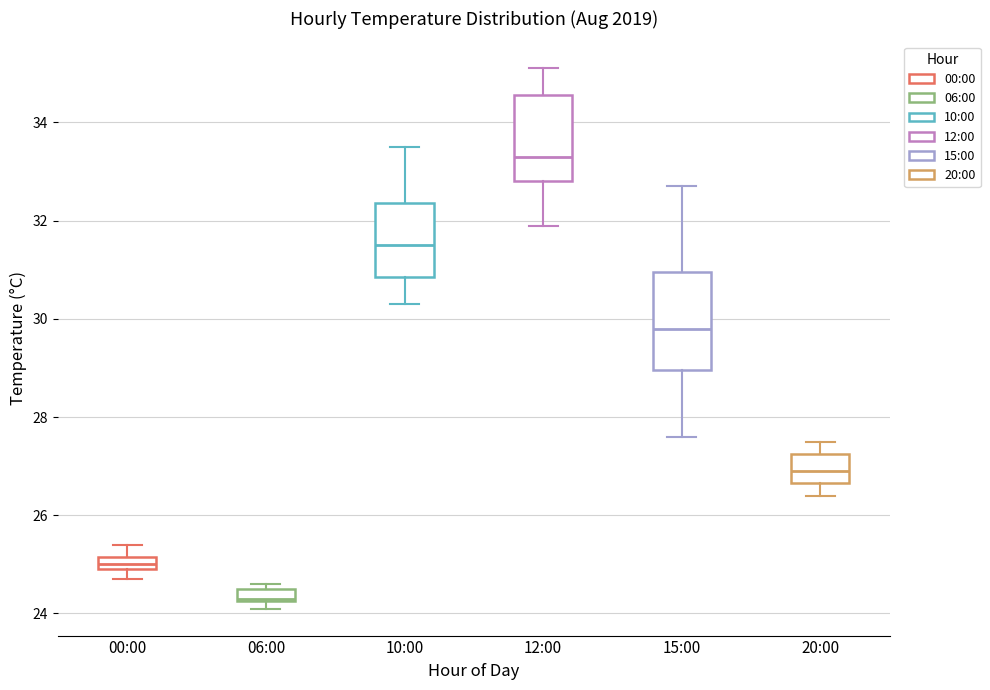

Which box is the tallest, from its lower edge to its upper edge?

15:00